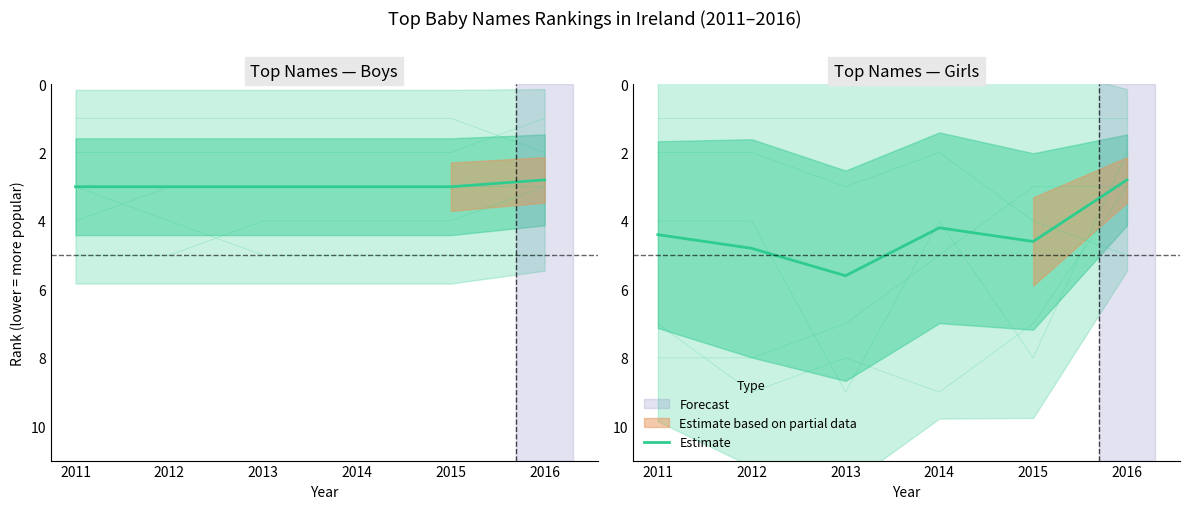

Reading right to left, extract all data points from this chart.

2016=2.8	2015=4.6	2014=4.2	2013=5.6	2012=4.8	2011=4.4